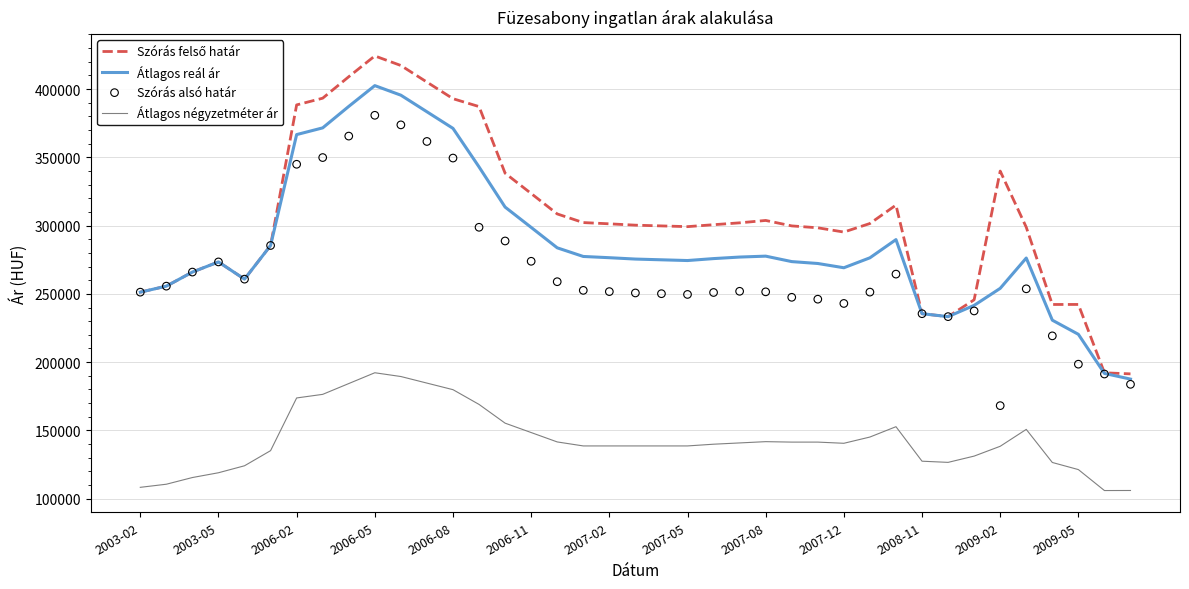

The value of Átlagos négyzetméter ár at 2007-02 is 79784. True or false?

False